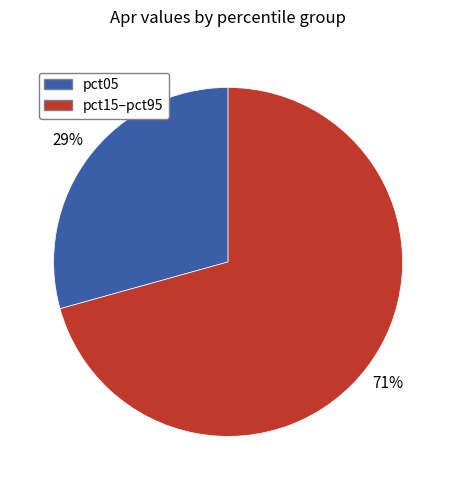

Does any single category account for the majority?

Yes